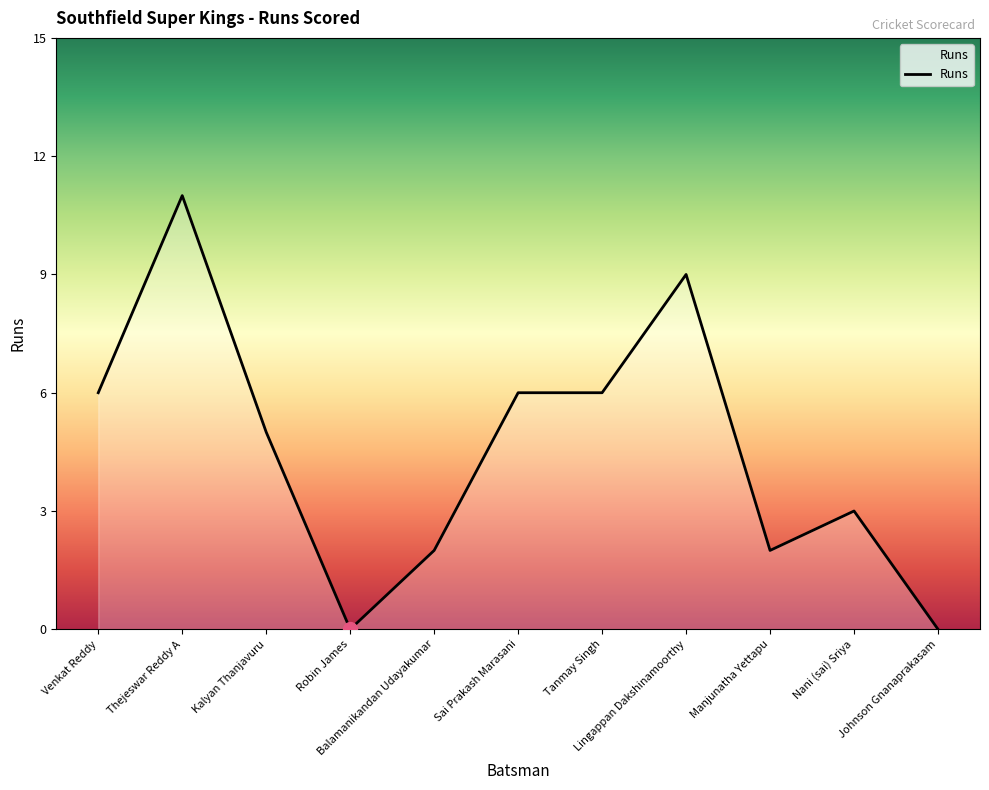

What is the difference between the maximum and minimum values?

11